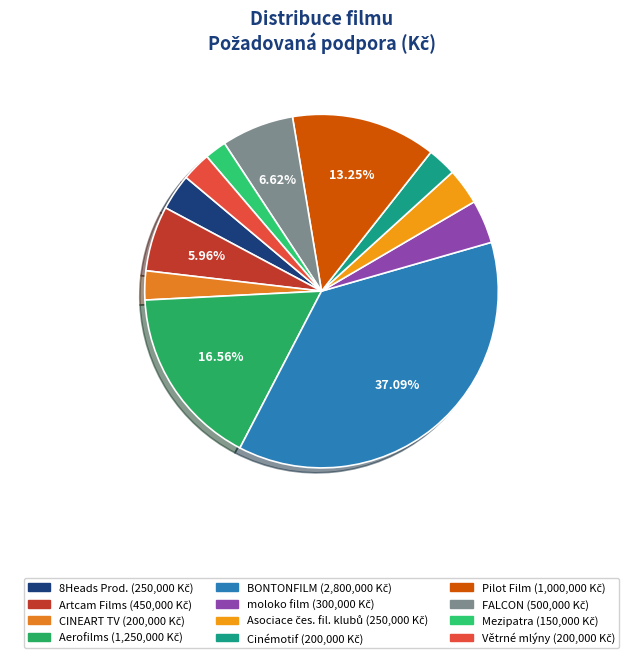

How many slices are in this pie chart?

12